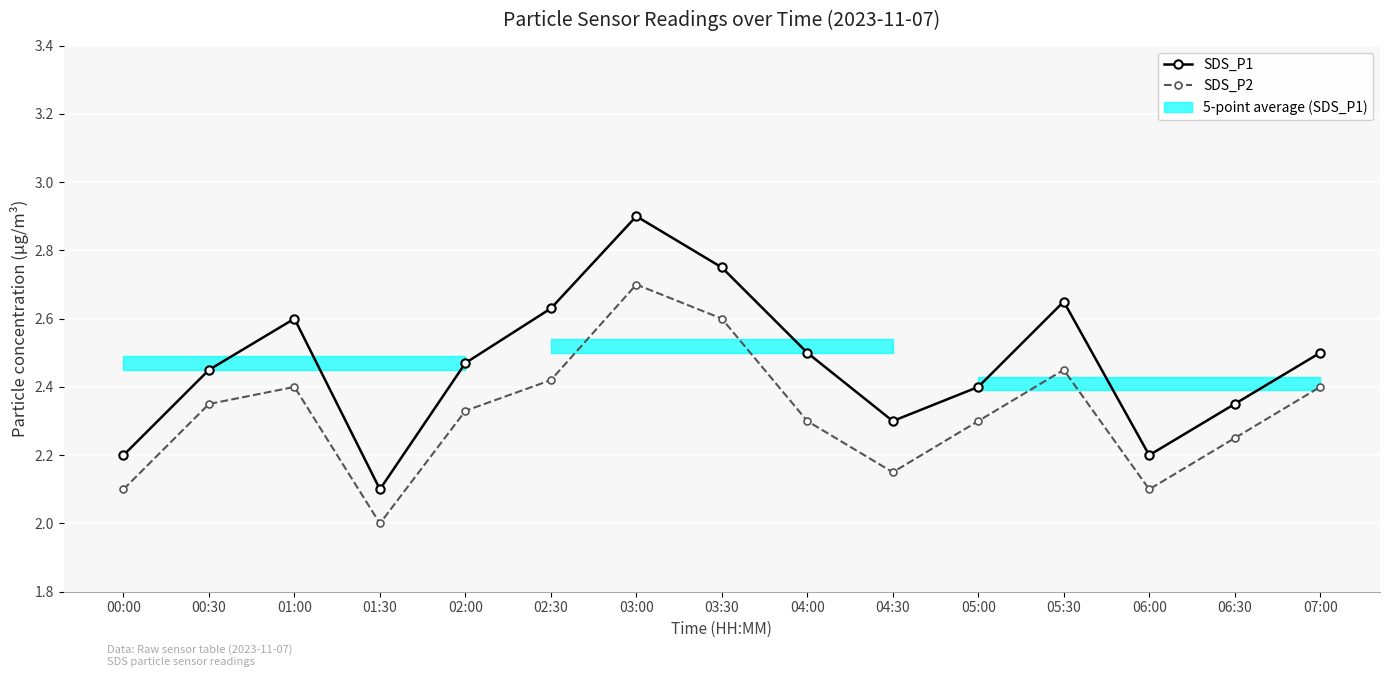

Reading left to right, list all the values displayed in this chart.

SDS_P1: 2.2	2.5	2.6	2.1	2.5	2.6	2.9	2.8	2.5	2.3	2.4	2.6	2.2	2.4	2.5
SDS_P2: 2.1	2.4	2.4	2.0	2.3	2.4	2.7	2.6	2.3	2.1	2.3	2.5	2.1	2.2	2.4